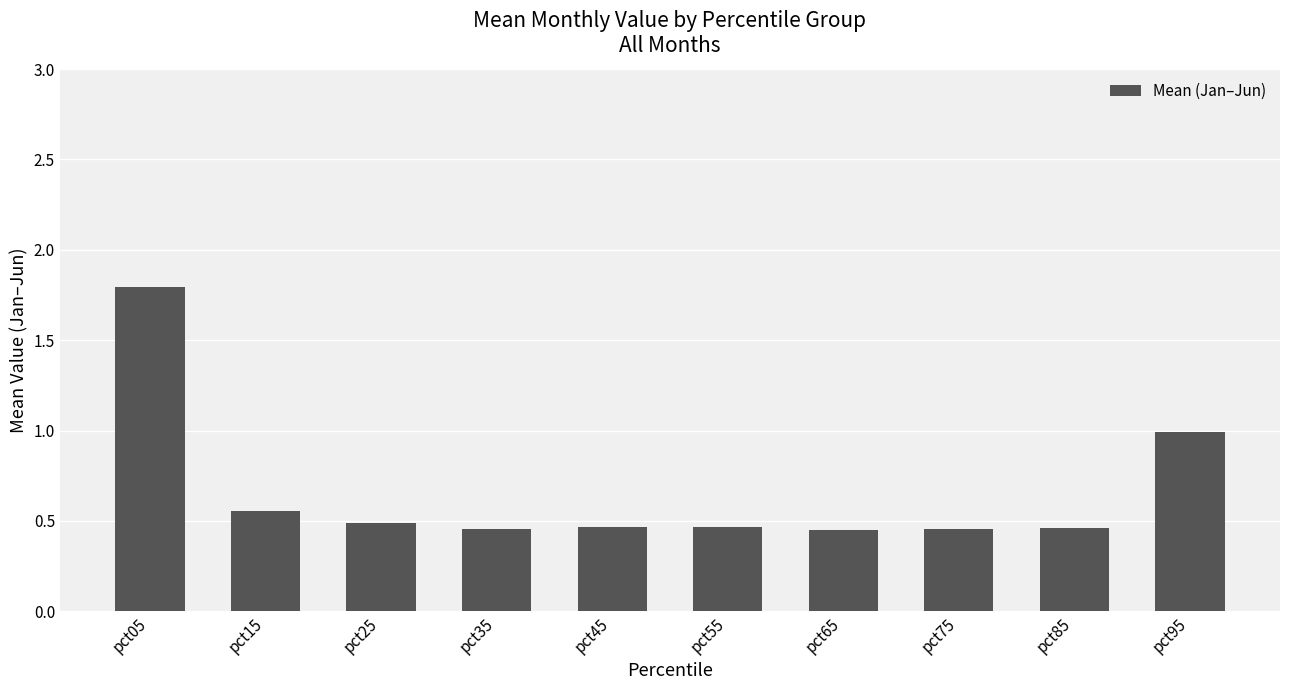

What is the sum of the values at pct65 and pct45?

0.9